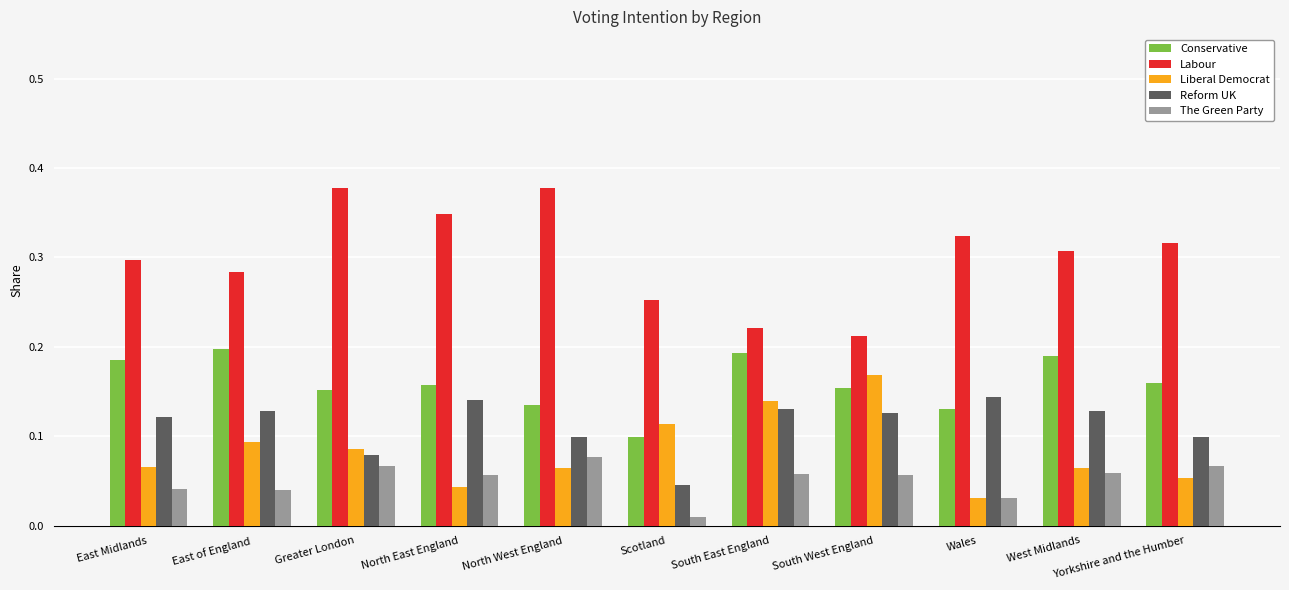

Where is Conservative nearest to the value 0?

Scotland